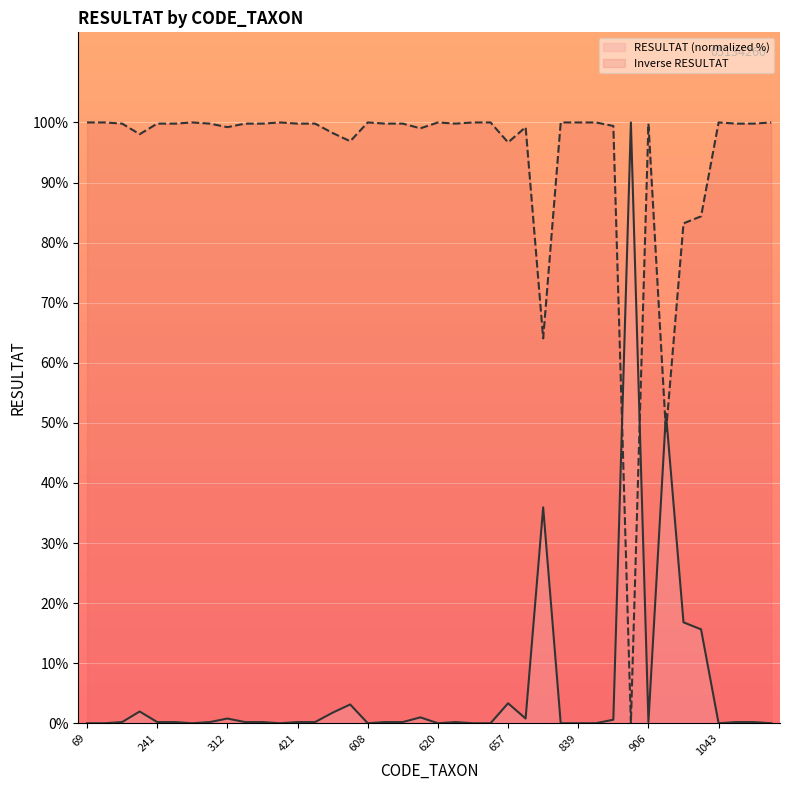

What is the label of the 10th point from the right?

30